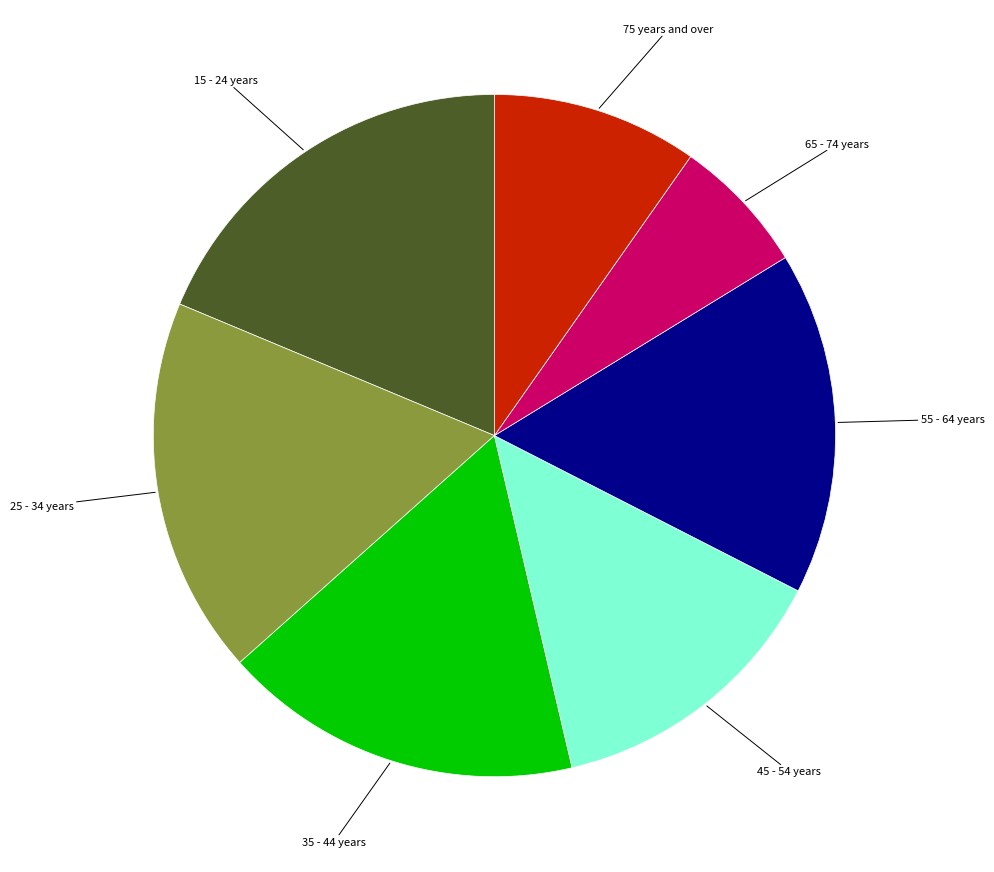

Is 35 - 44 years the majority of the pie?

No